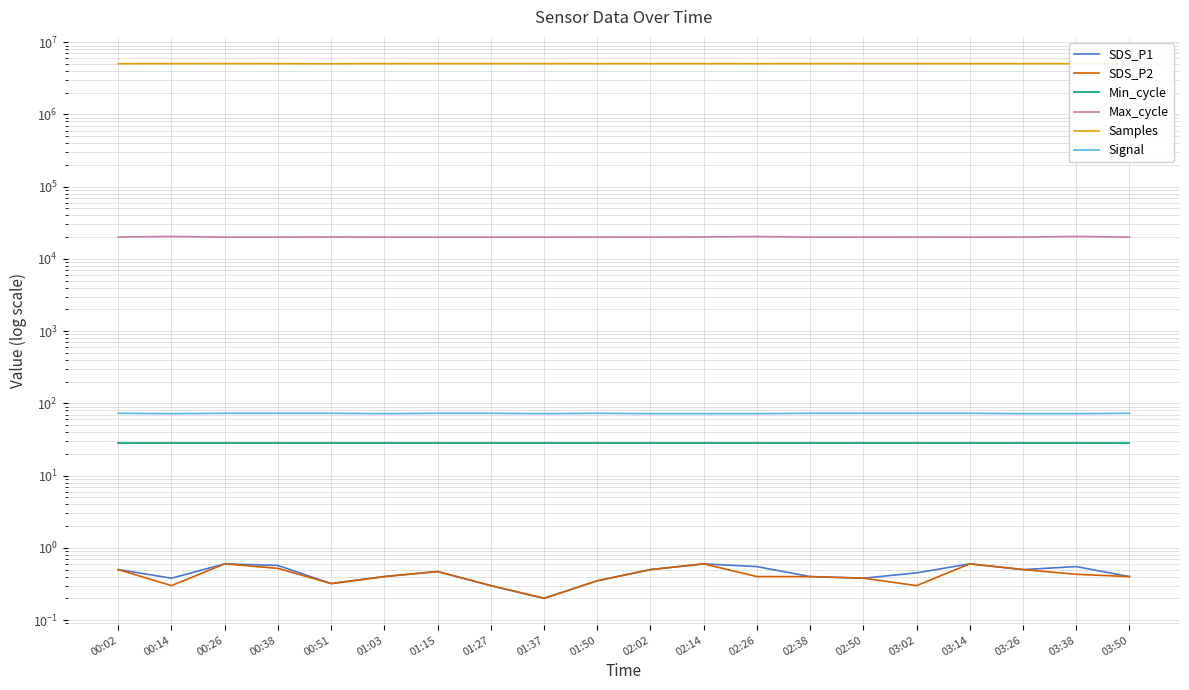

Rank the series by their maximum value, from lowest to highest.

SDS_P1, SDS_P2, Min_cycle, Signal, Max_cycle, Samples